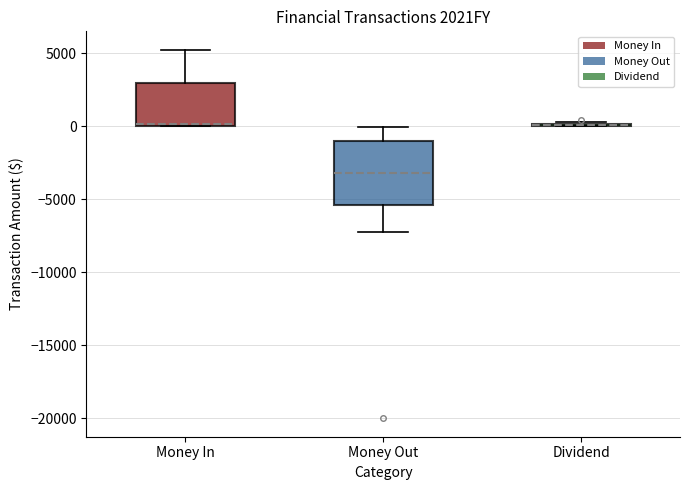

Reading left to right, read every box against the y-axis: the position of its median line, the range the box covers, and the ends of its whiskers. The values are not printed on the chart, so give them approximately, as read against the axis.

Money In: median 0 (drawn on the box's lower edge), box 0 to 3000, whiskers 0 to 5000
Money Out: median -3000, box -5500 to -1000, whiskers -7000 to 0
Dividend: box collapsed to a line at 0, whiskers 0 to 500